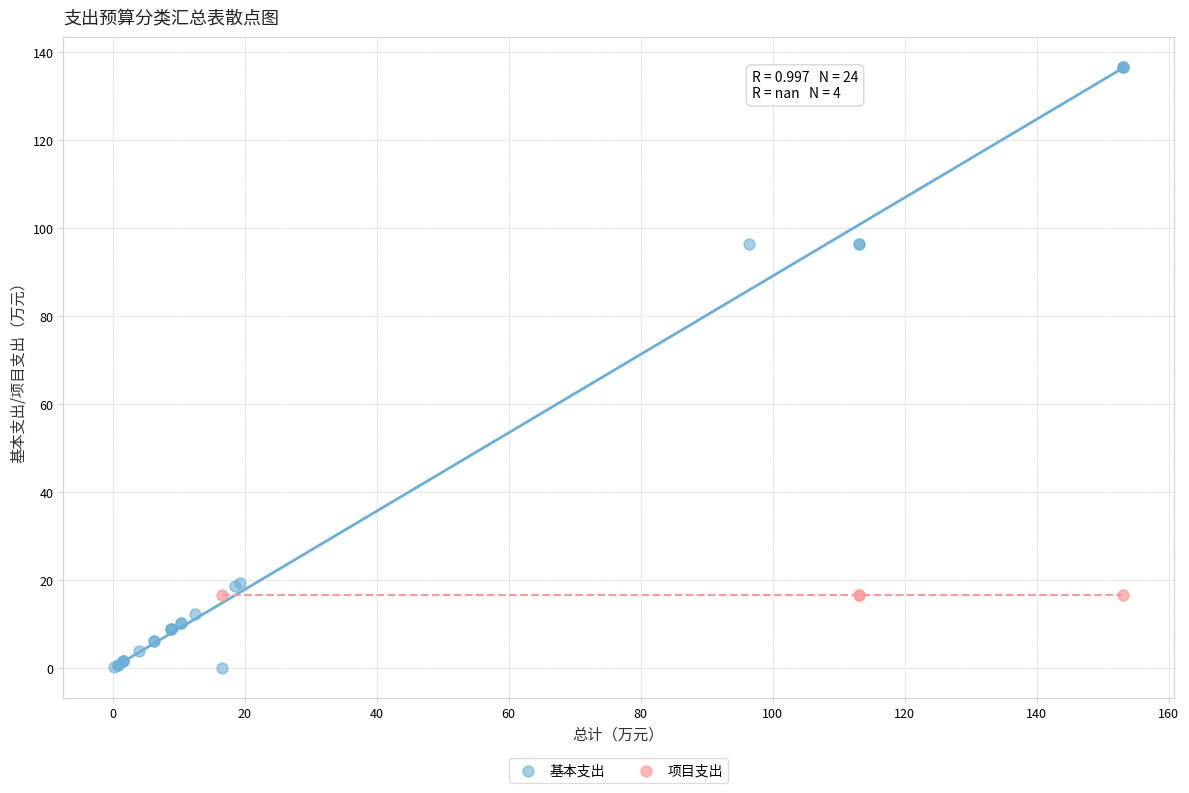

Which series contains the highest Y value?

基本支出